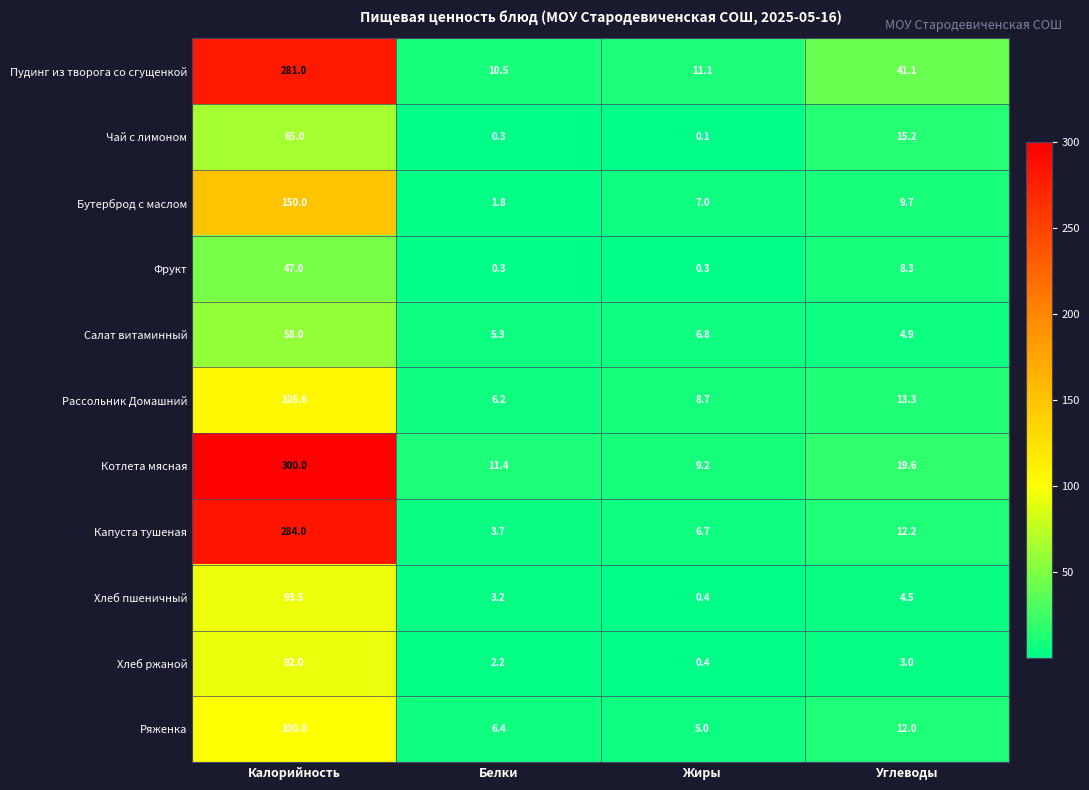

What is the approximate value of Ряженка at Калорийность?

100.0